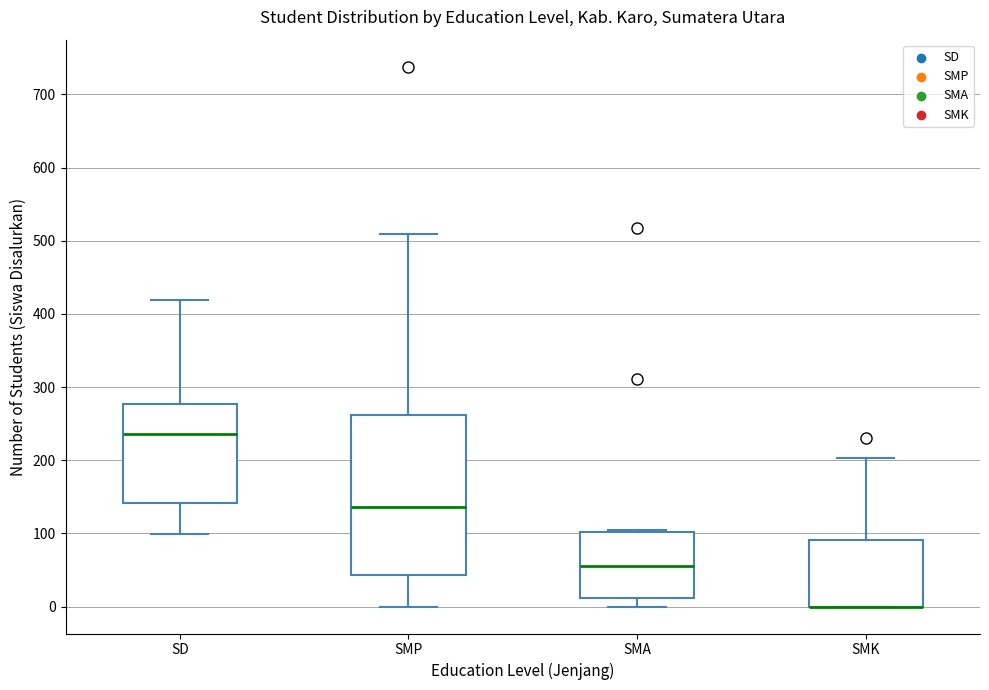

Comparing the boxes themselves (not the whiskers), which one is the tallest?

SMP